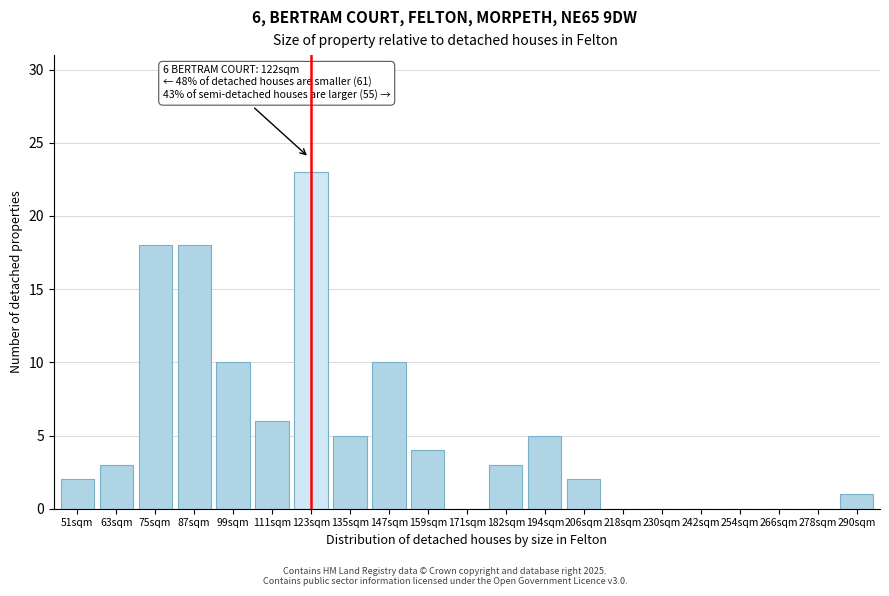

Reading left to right, extract all data points from this chart.

51sqm=2	63sqm=3	75sqm=18	87sqm=18	99sqm=10	111sqm=6	123sqm=23	135sqm=5	147sqm=10	159sqm=4	171sqm=0	182sqm=3	194sqm=5	206sqm=2	218sqm=0	230sqm=0	242sqm=0	254sqm=0	266sqm=0	278sqm=0	290sqm=1